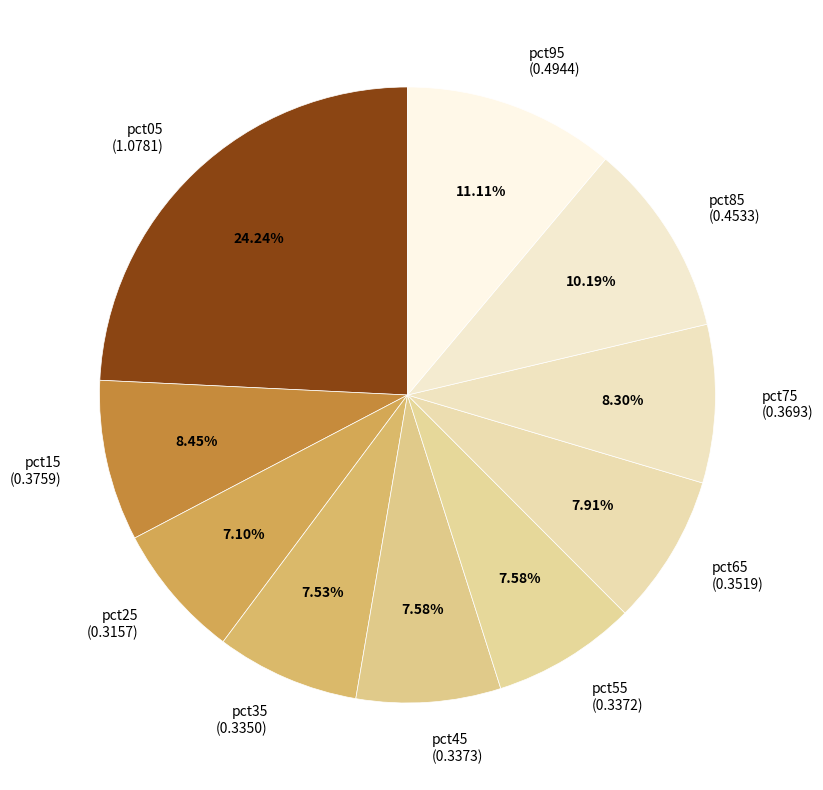

Count the number of slices in the pie.

10